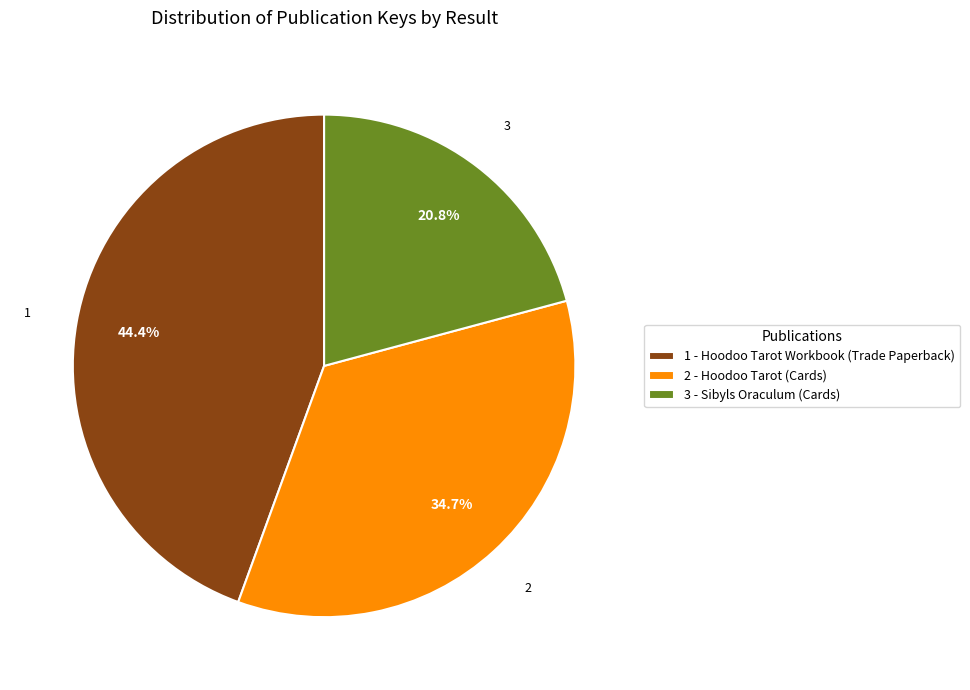

Is it true that 1 - Hoodoo Tarot Workbook (Trade Paperback) is 58% of the pie?

False